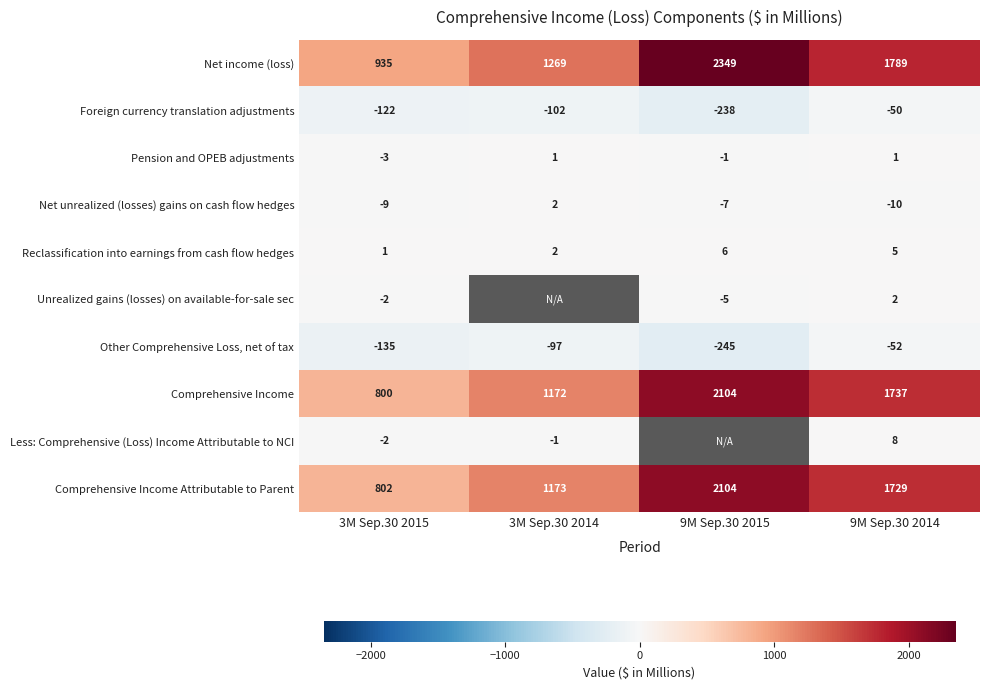

Is the value of Net unrealized (losses) gains on cash flow hedges at 3M Sep.30 2014 greater than the value of Other Comprehensive Loss, net of tax at 9M Sep.30 2014?

Yes